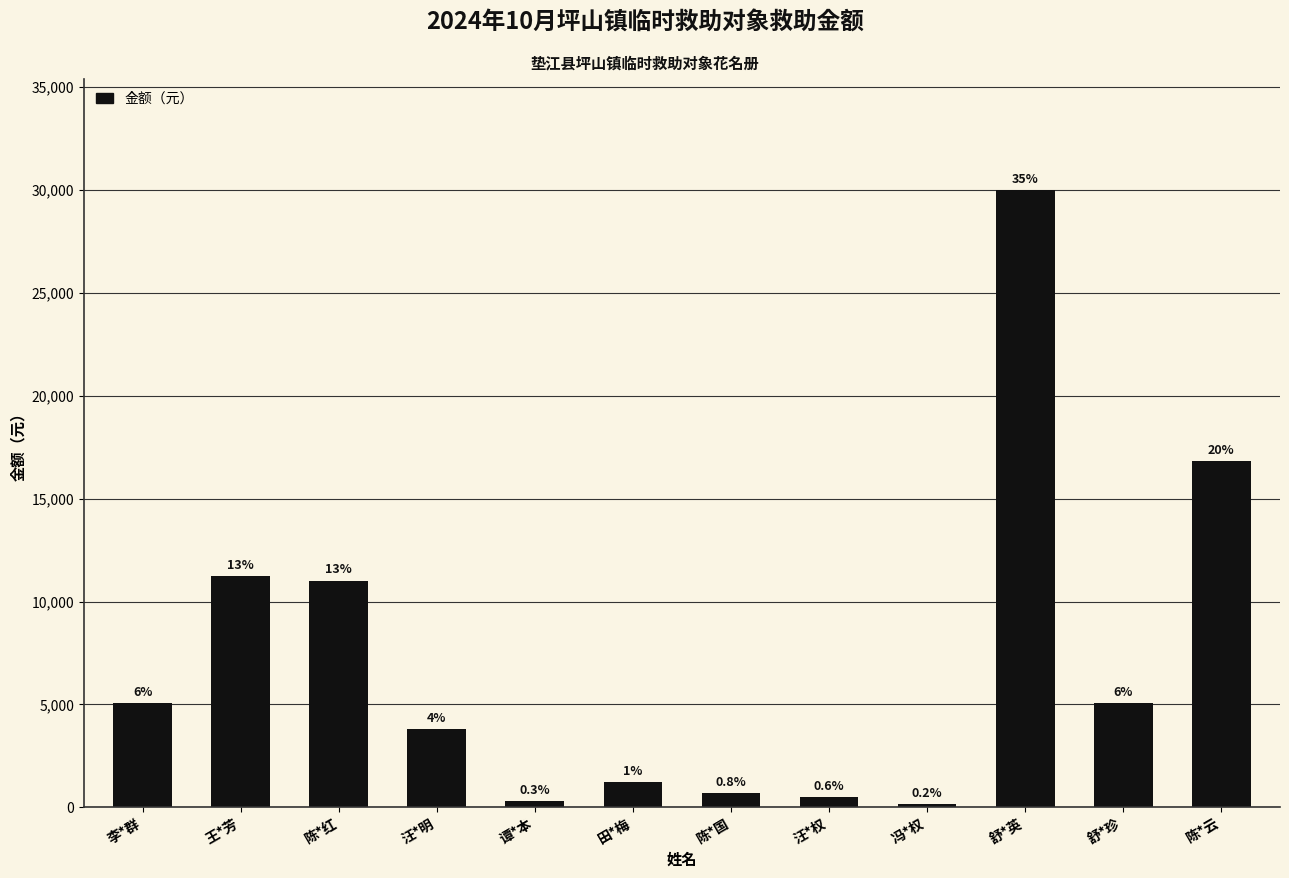

What is the minimum value shown in the chart?

167